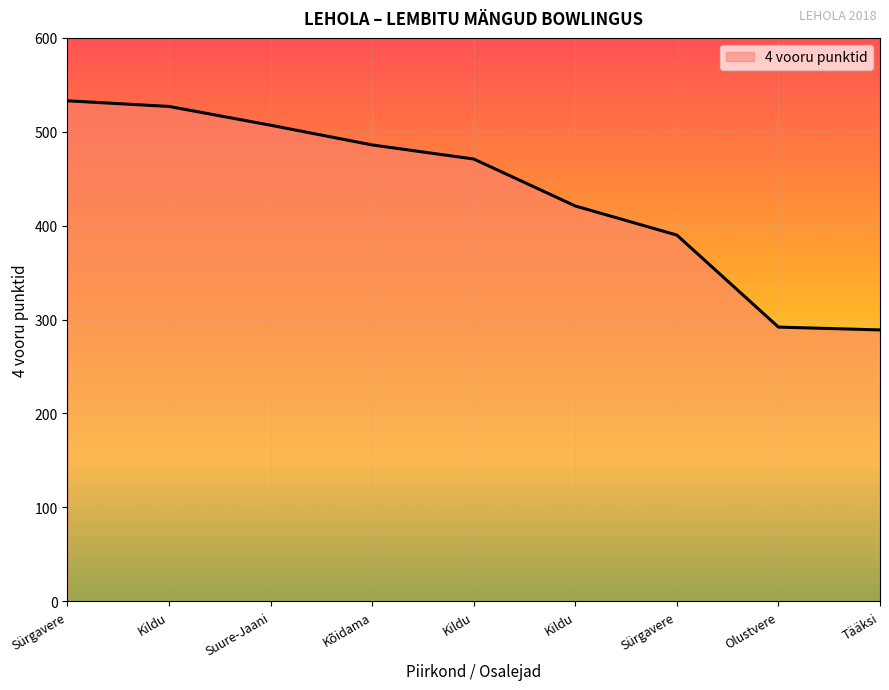

True or false: the data has more than 1 interior local peaks.

False